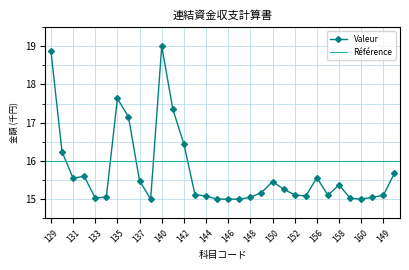

Where is the data nearest to the value 17?

136